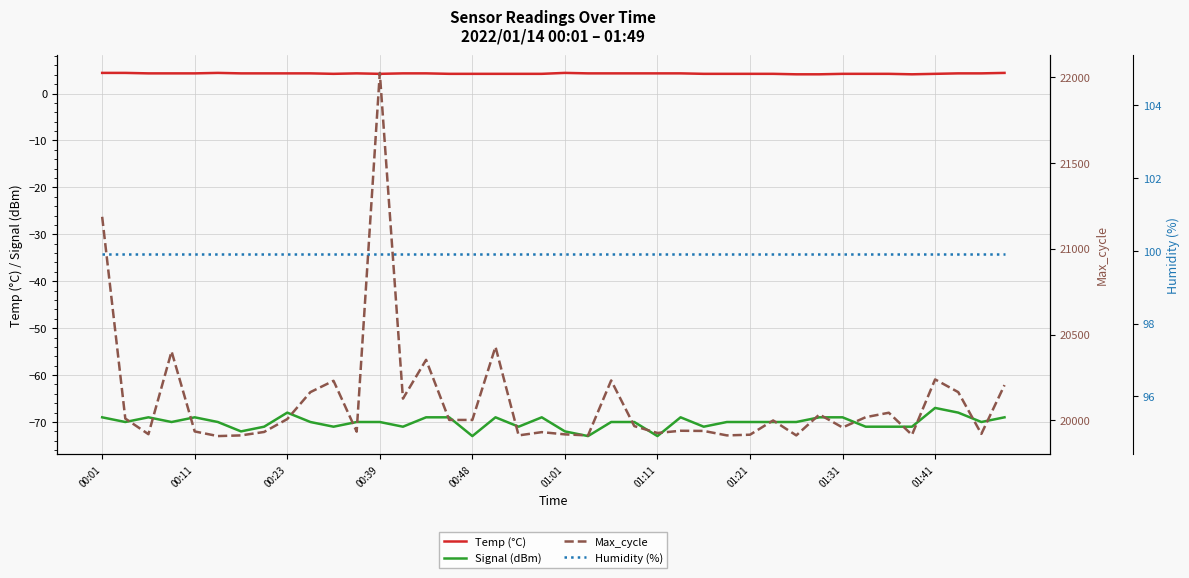

Is it true that Temp (°C) equals 4.2 at 00:48?

True